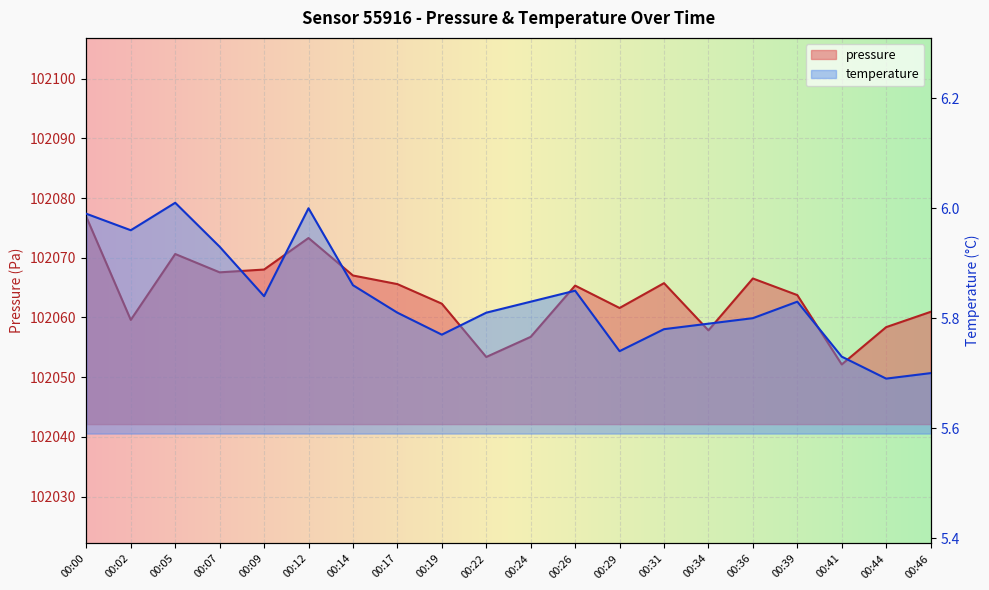

How many series are shown in this chart?

2